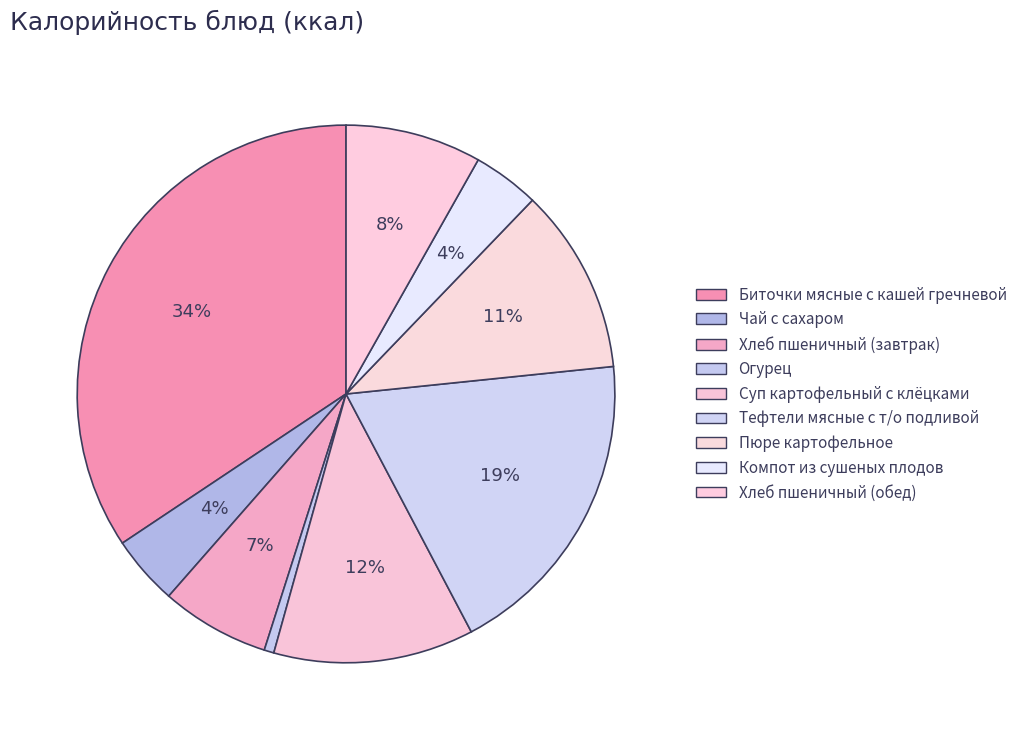

What is the smallest slice in the pie chart?

Огурец